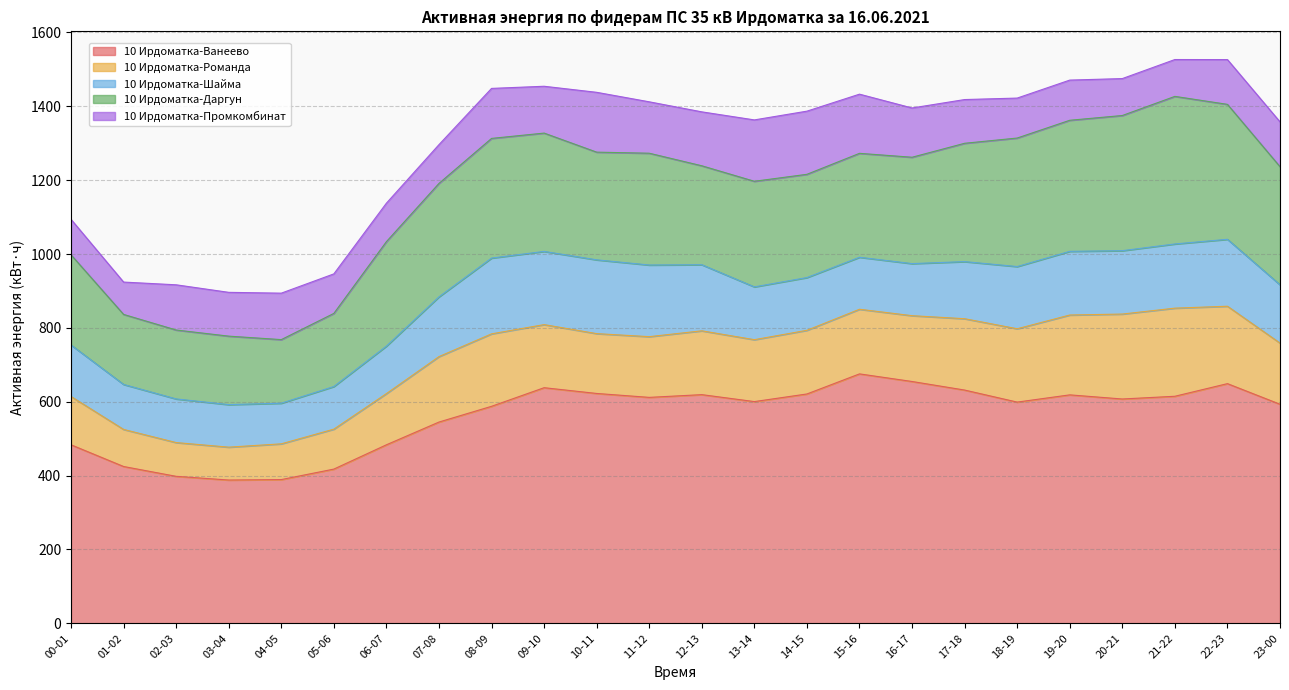

How many values in the 10 Ирдоматка-Шайма series are below 157?

12